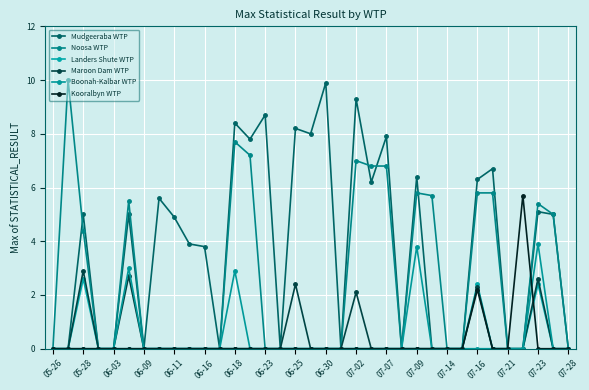

Count the number of data series in this chart.

6